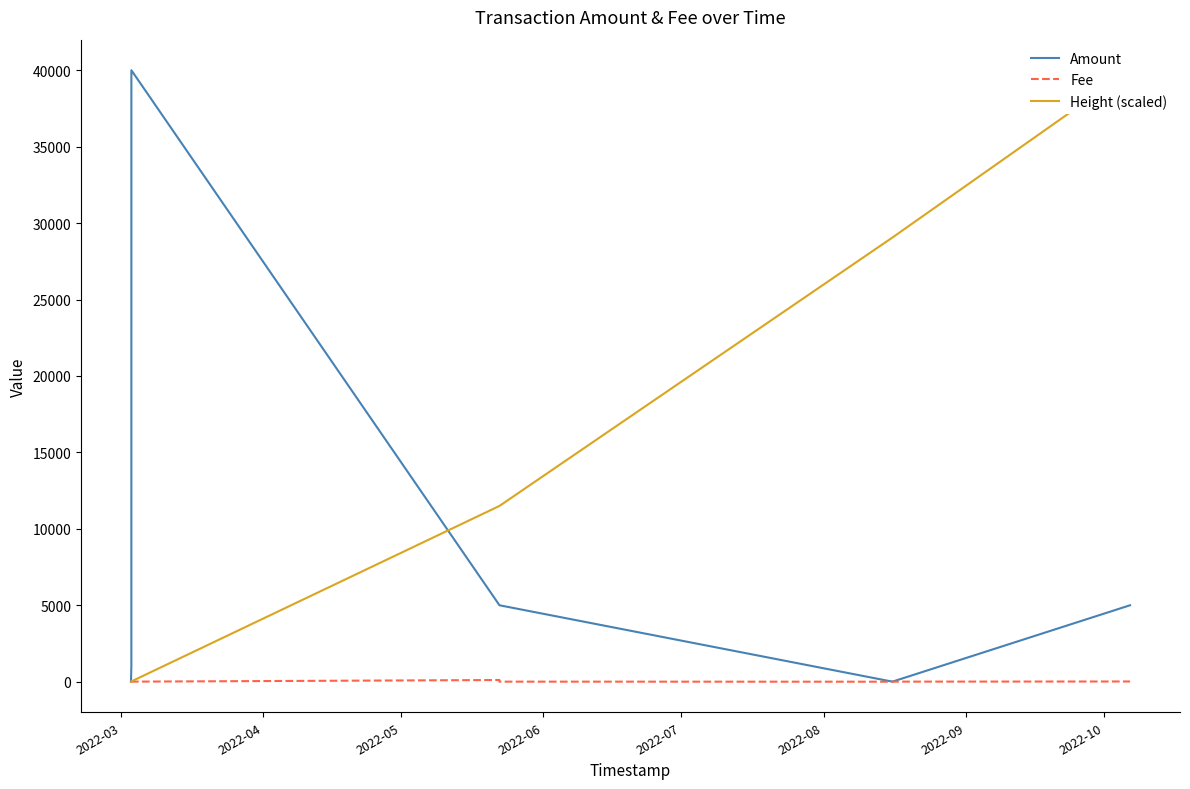

Rank the series by their maximum value, from lowest to highest.

Fee, Amount, Height (scaled)